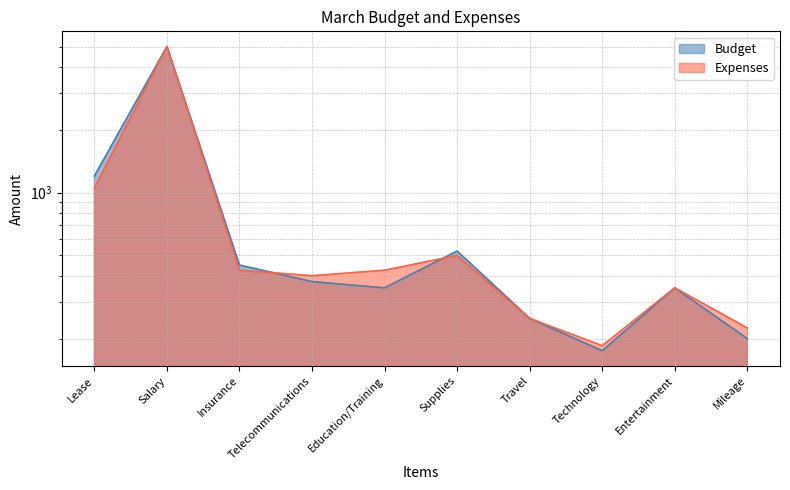

Is it true that Expenses equals 633 at Insurance?

False